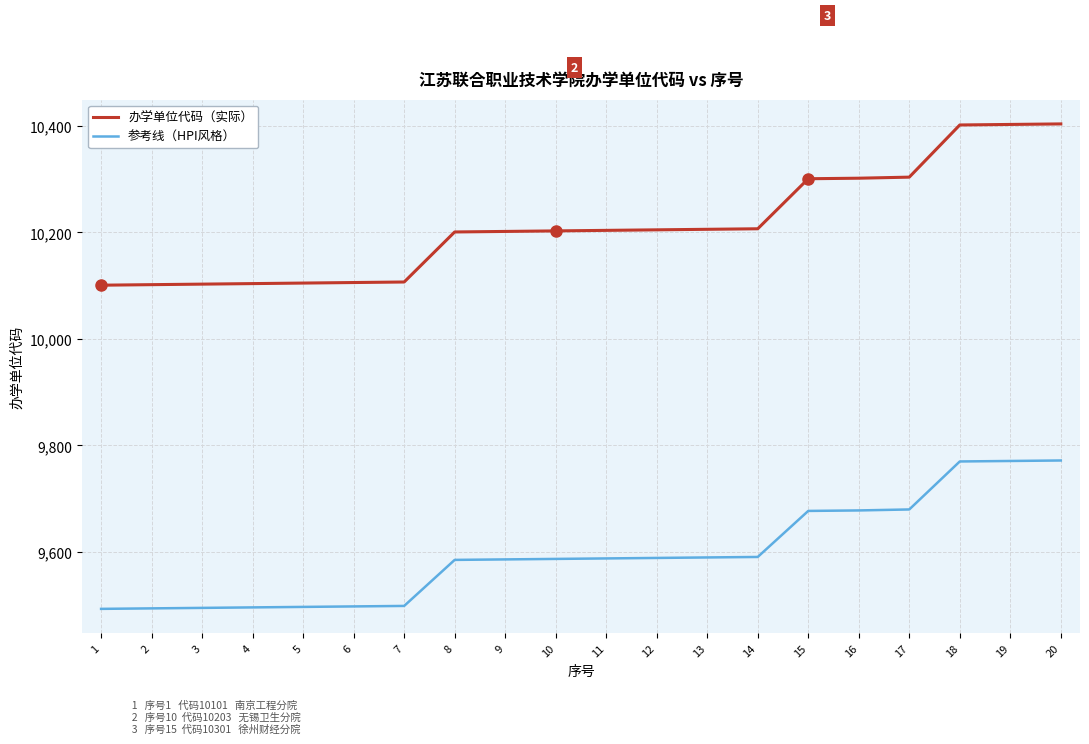

What is the lowest value of the 参考线（HPI风格） series?

9492.9